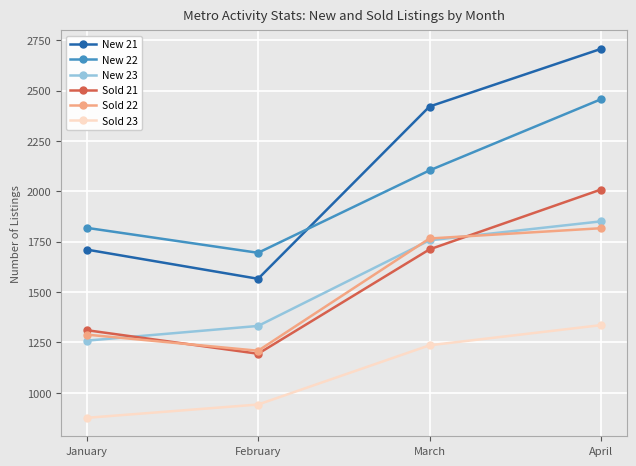

What is the average value of the New 22 series?

2019